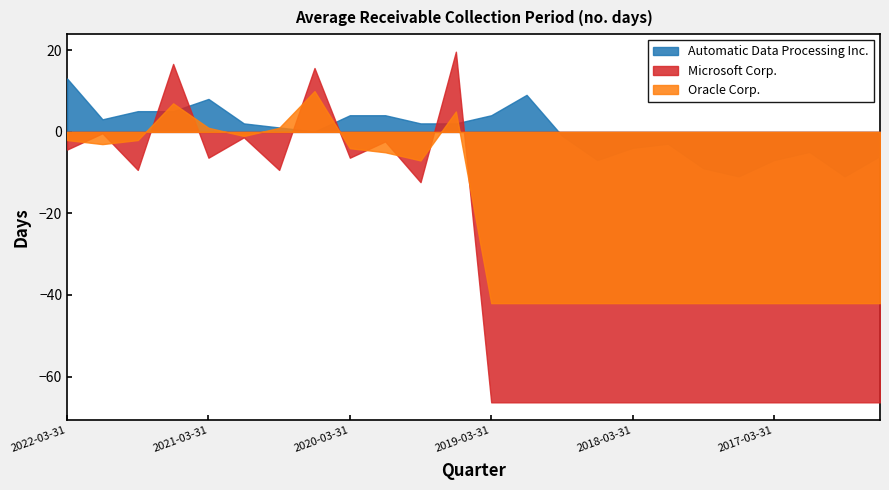

Which series changed the most between 2021-12-31 and 2020-06-30?

Microsoft Corp.